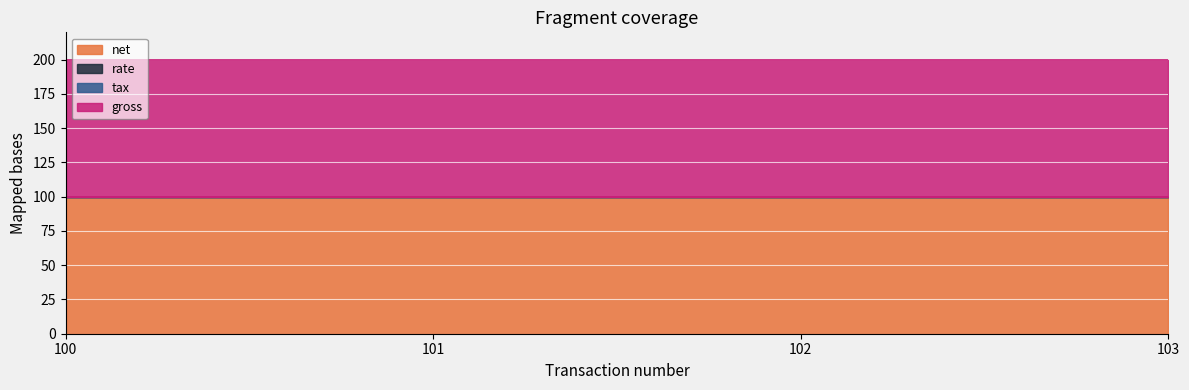

At which label does net reach its peak?

100